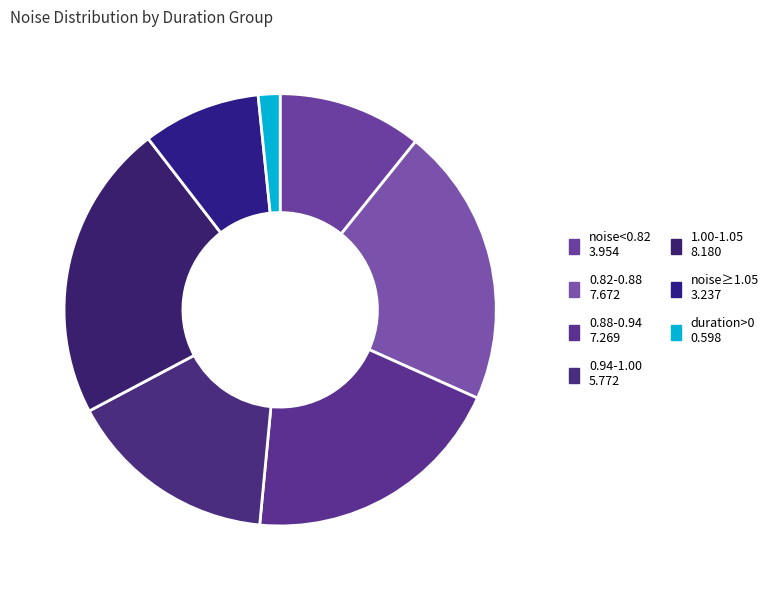

Count the number of slices in the pie.

7